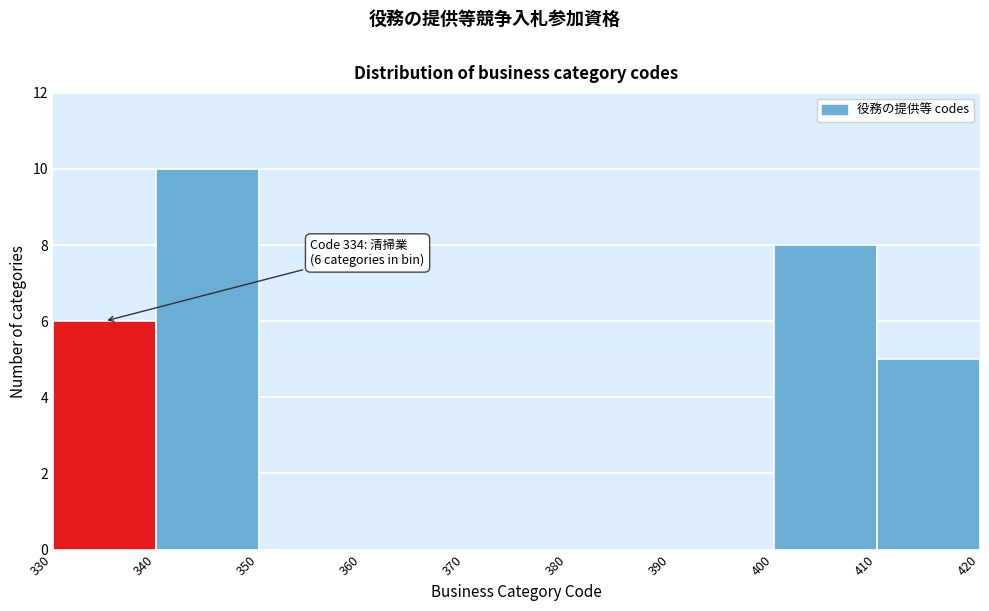

Over which range of the x-axis is the bar tallest?

340 to 350